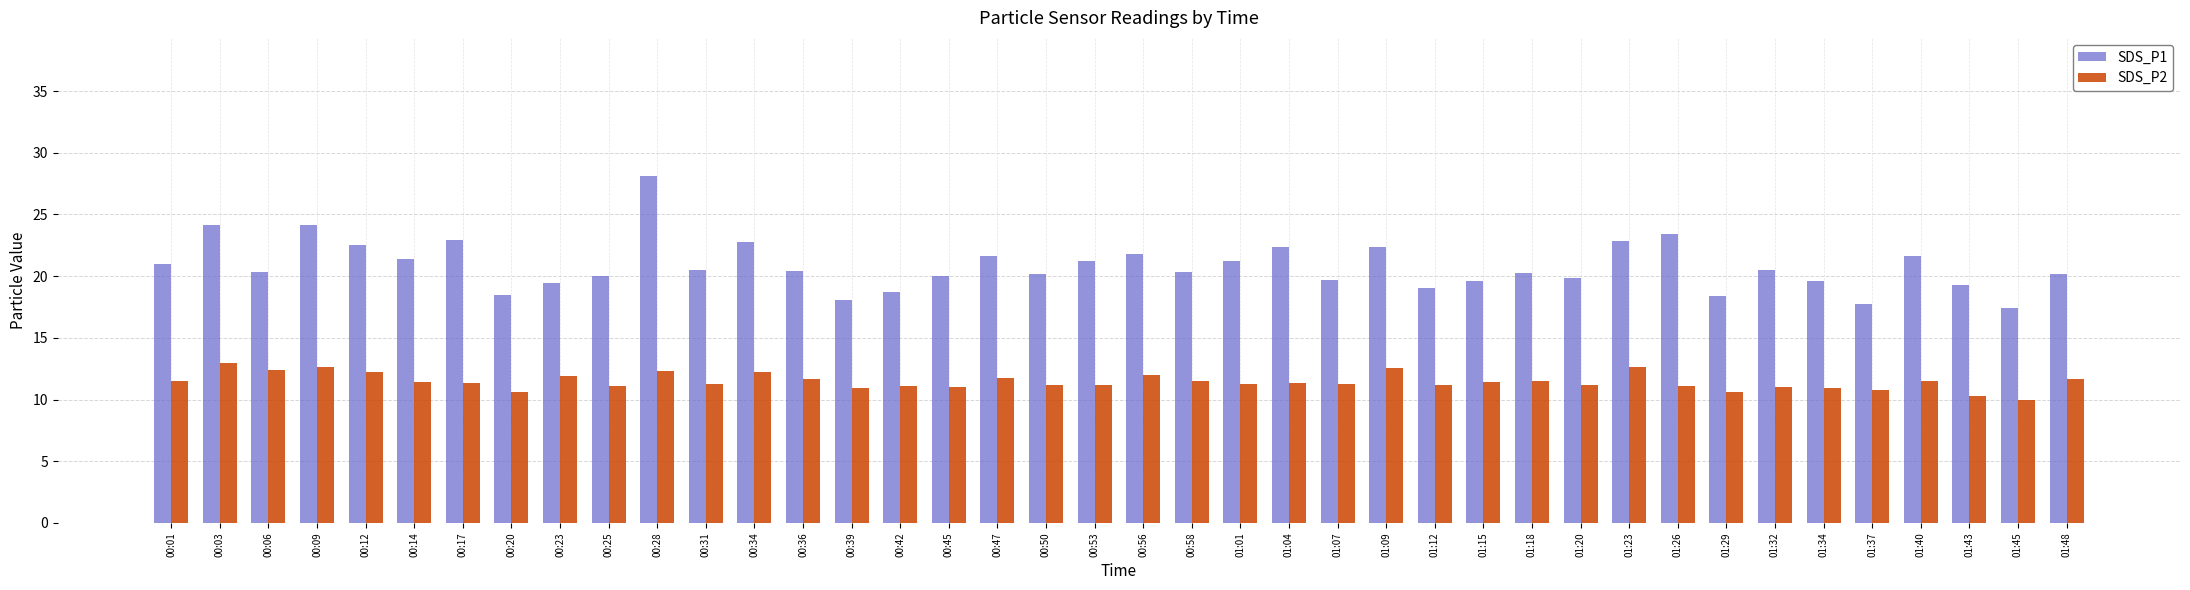

List the series in order of their overall mean, highest first.

SDS_P1, SDS_P2